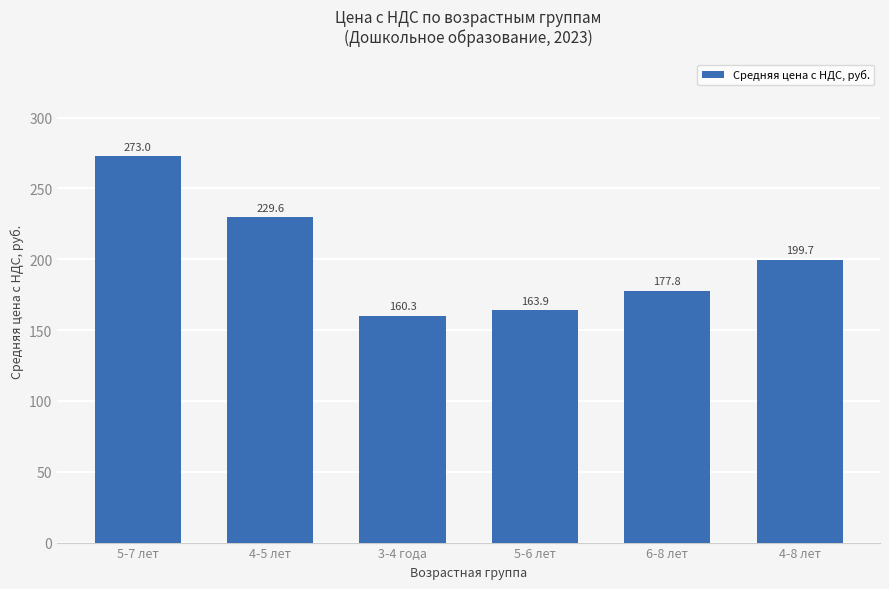

List the labels in order of value, smallest first.

3-4 года, 5-6 лет, 6-8 лет, 4-8 лет, 4-5 лет, 5-7 лет